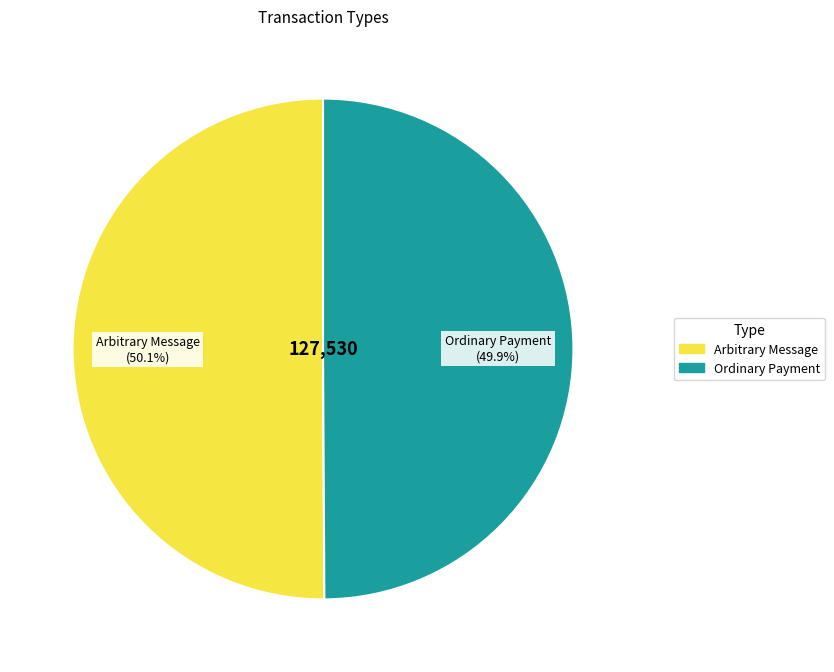

What portion of the pie excludes Arbitrary Message?

49.9%